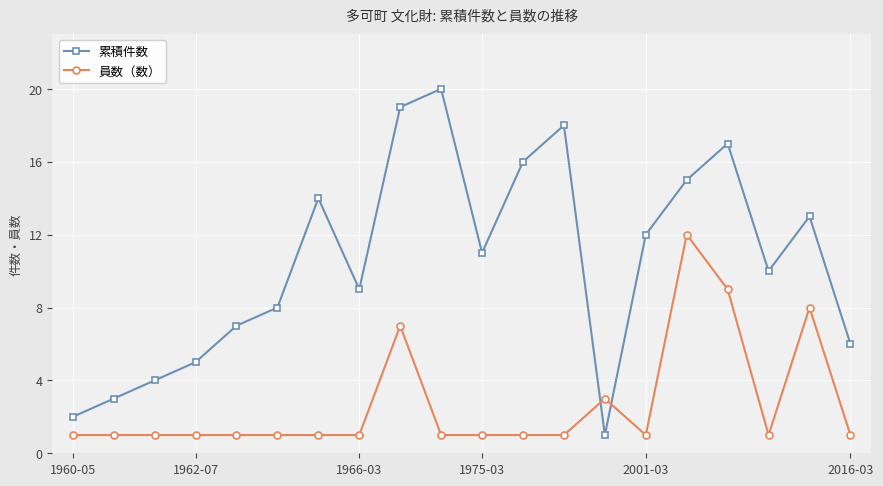

How many values in the 累積件数 series are below 11?

10